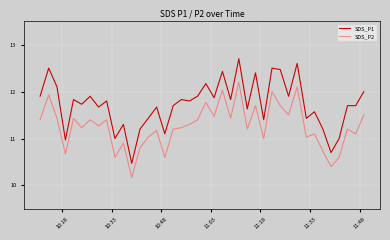

Rank the series by their maximum value, from lowest to highest.

SDS_P2, SDS_P1